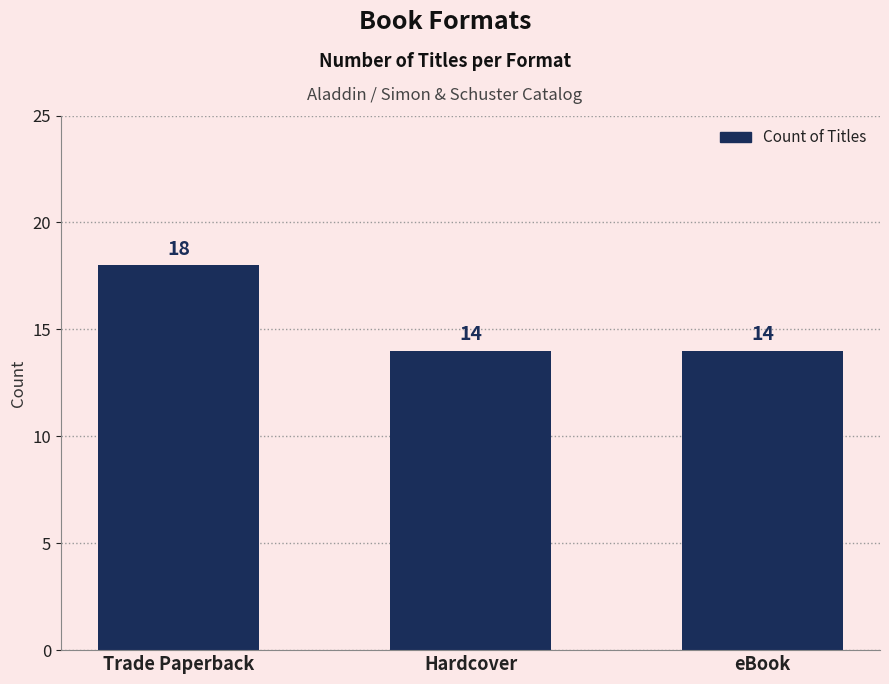

Is it true that the value at Trade Paperback is 6?

False